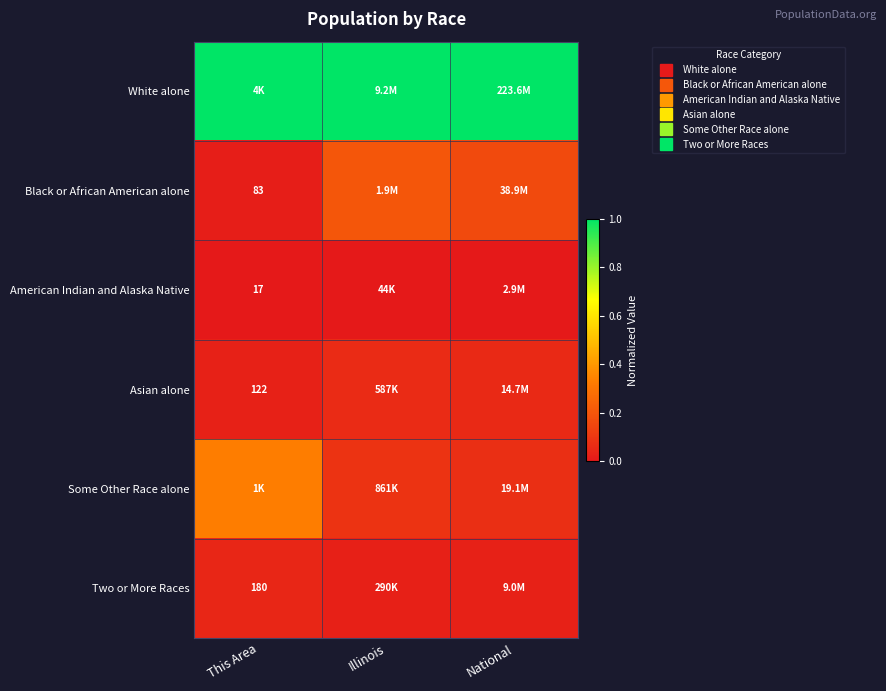

Count the number of categories in the chart.

3